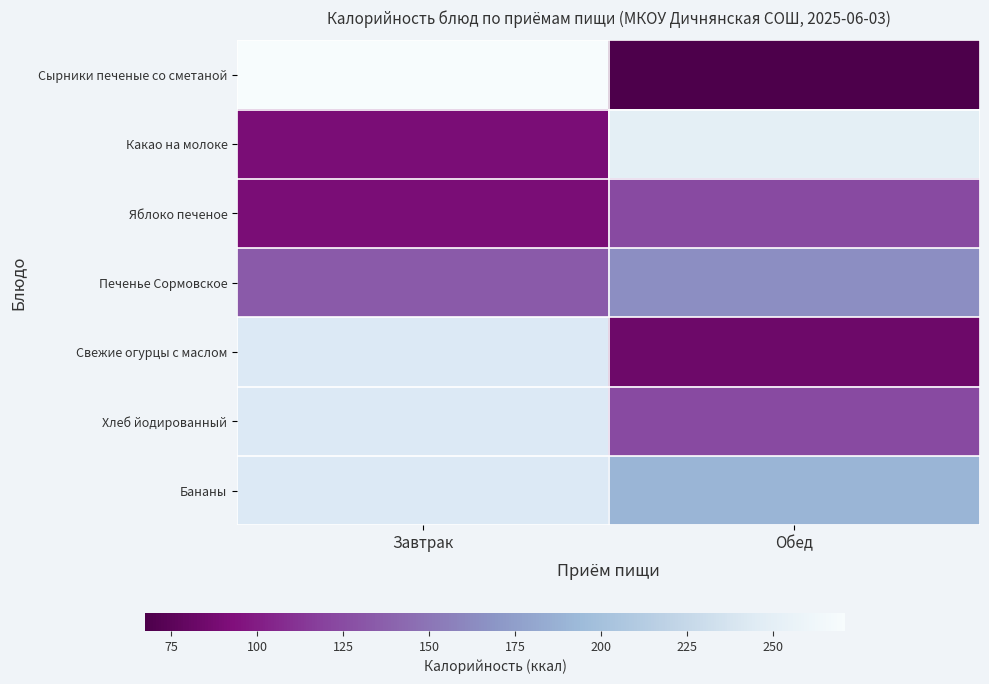

What is the total value across all series at Обед?

1004.6